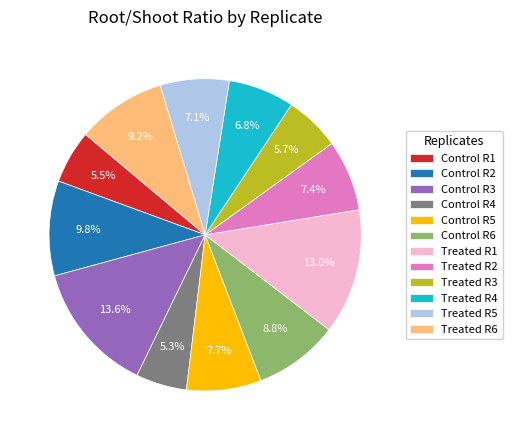

Between Treated R2 and Treated R1, which is larger?

Treated R1